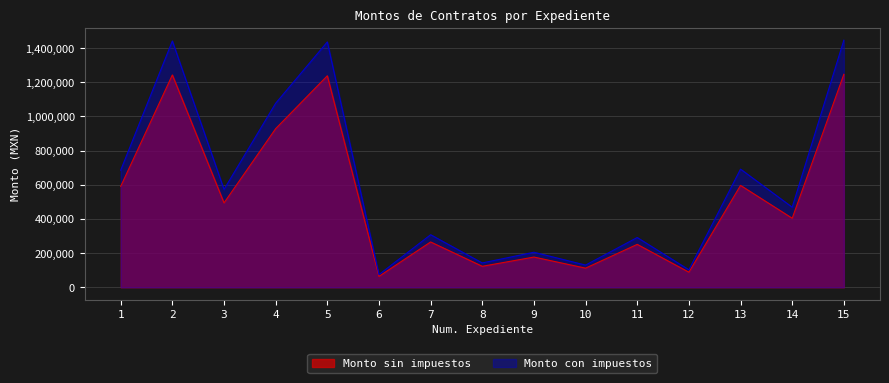

How many lines are shown in the chart?

2